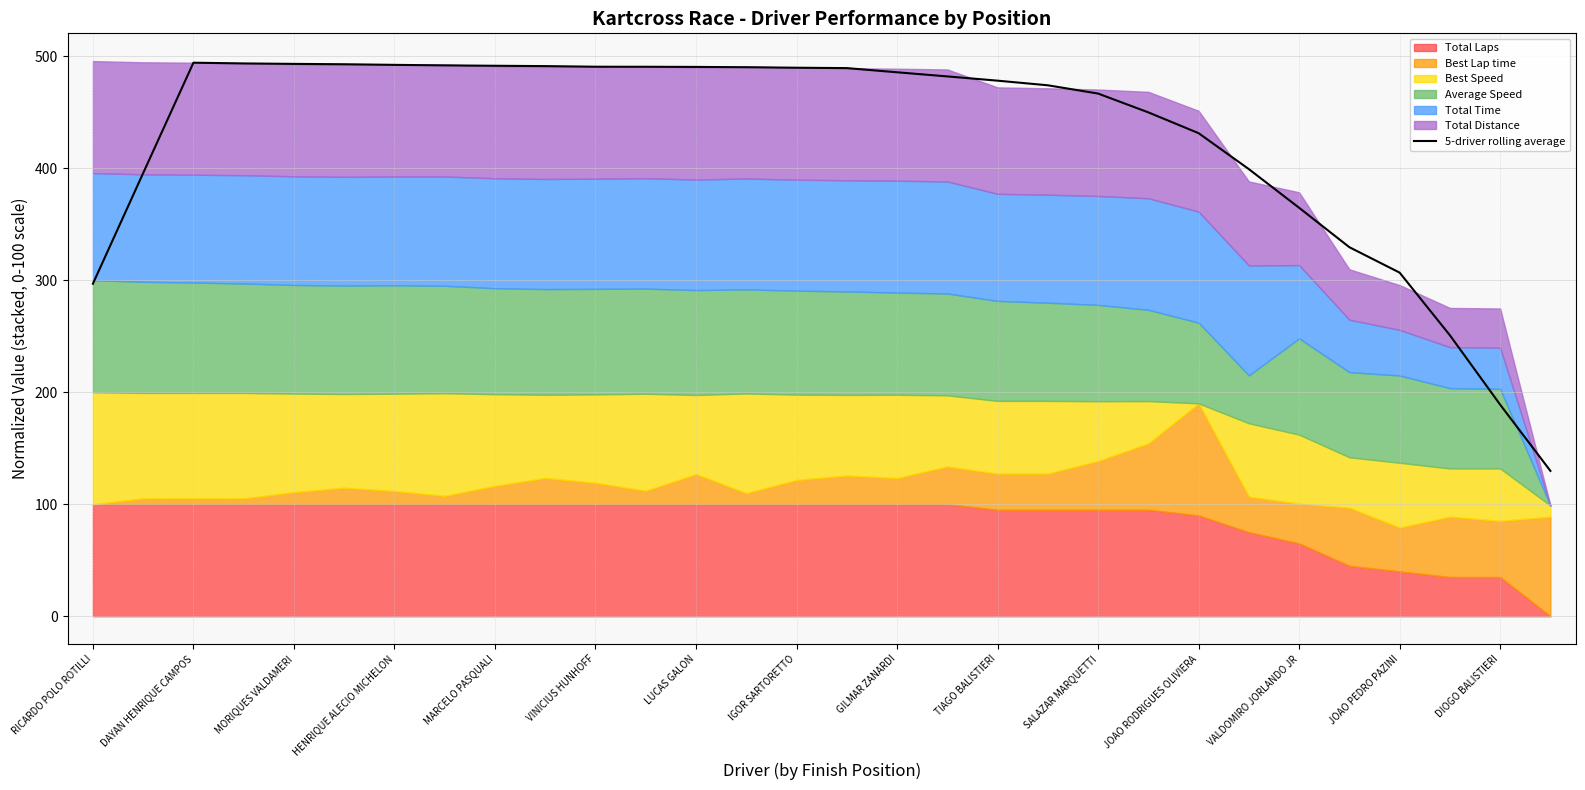

What is the lowest value of the 5-driver rolling average series?

129.8